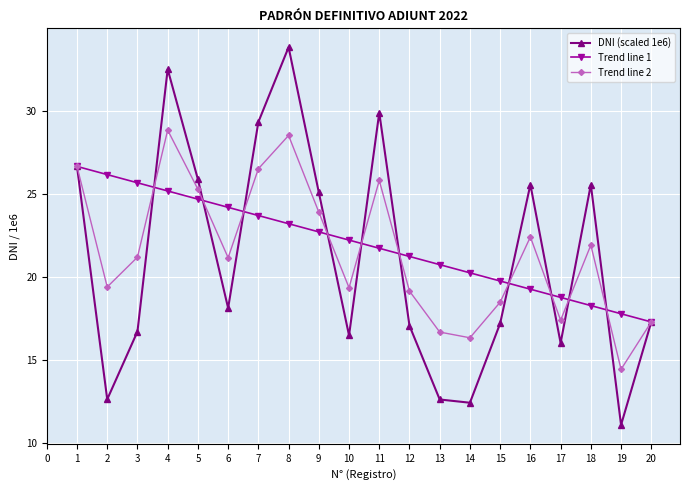

How many data points in DNI (scaled 1e6) are above 18?

10